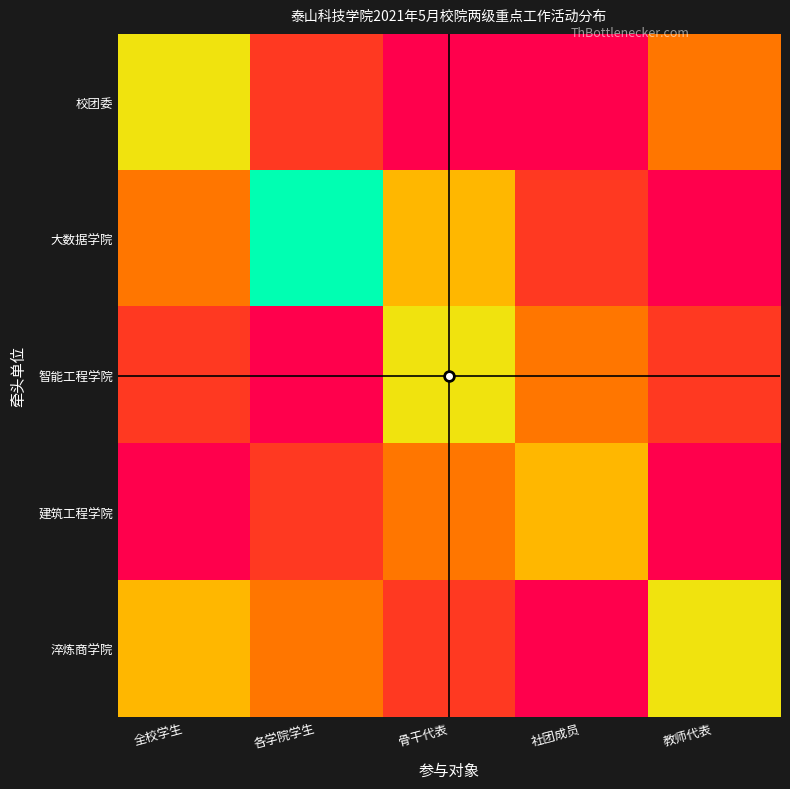

How many categories are shown in the chart?

5